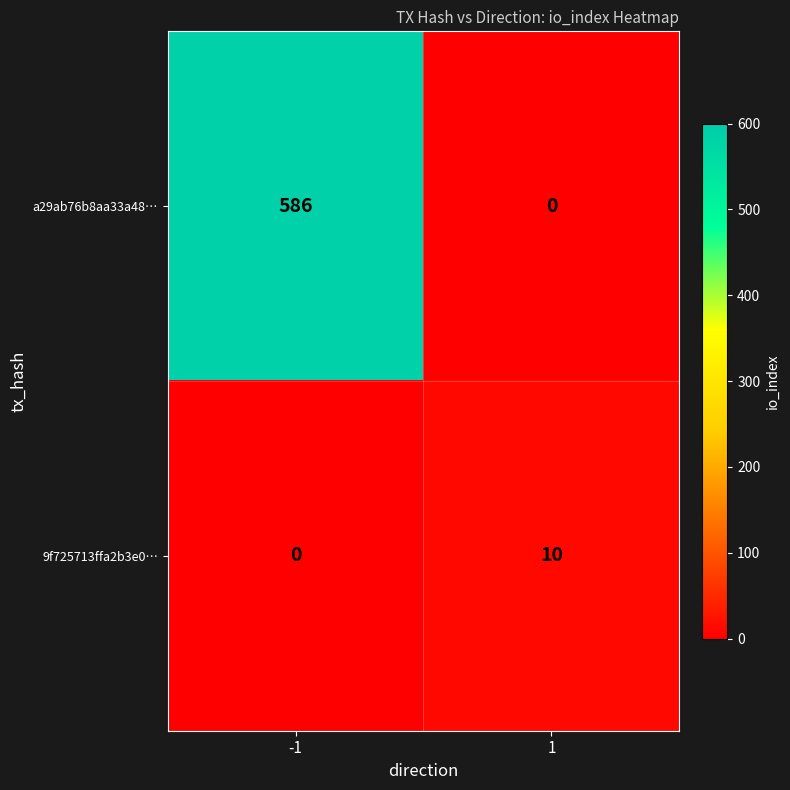

Is it true that 9f725713ffa2b3e0… equals 10 at 1?

True